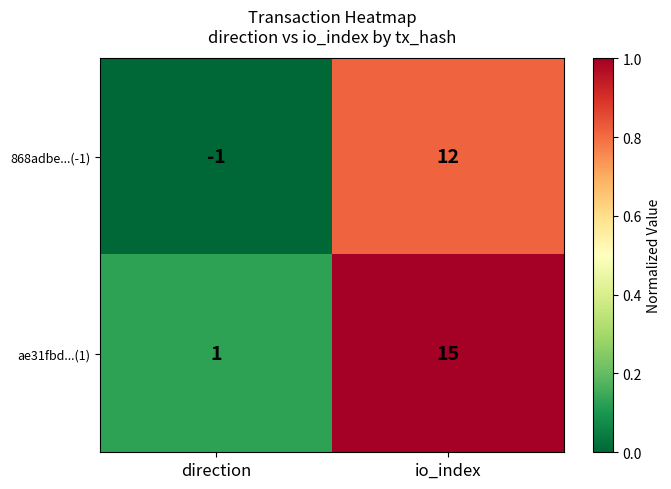

The value of 868adbe...(-1) at io_index is 12. True or false?

True